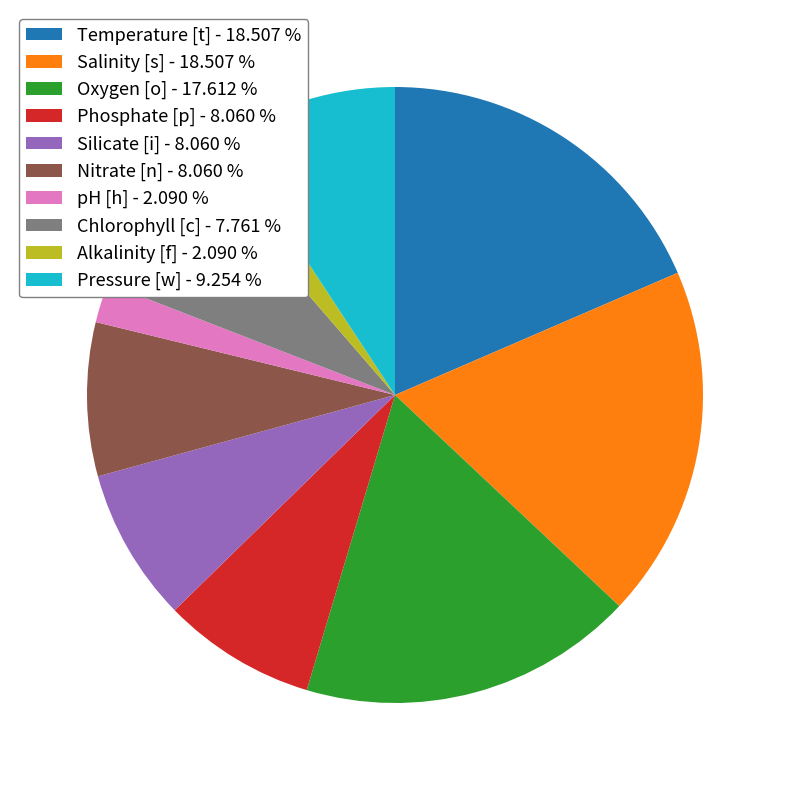

What is the ratio of the value at Nitrate [n] - 8.060 % to the value at Silicate [i] - 8.060 %?

1.0